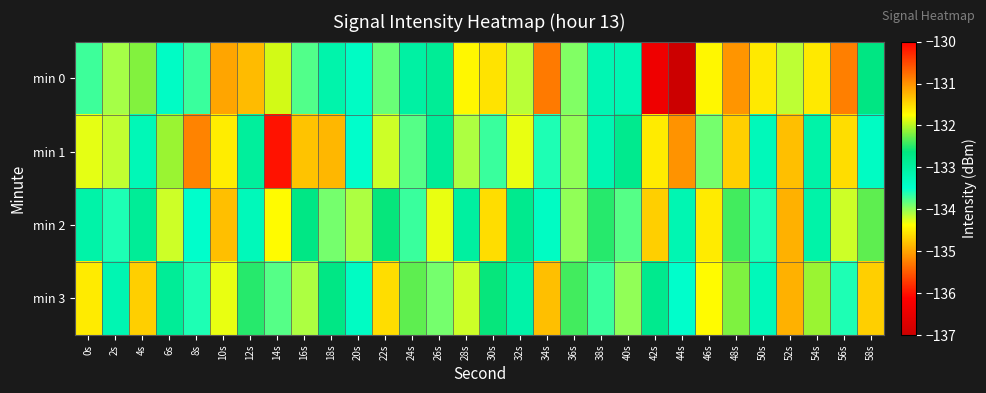

What is the minimum value shown in the chart?

-137.0